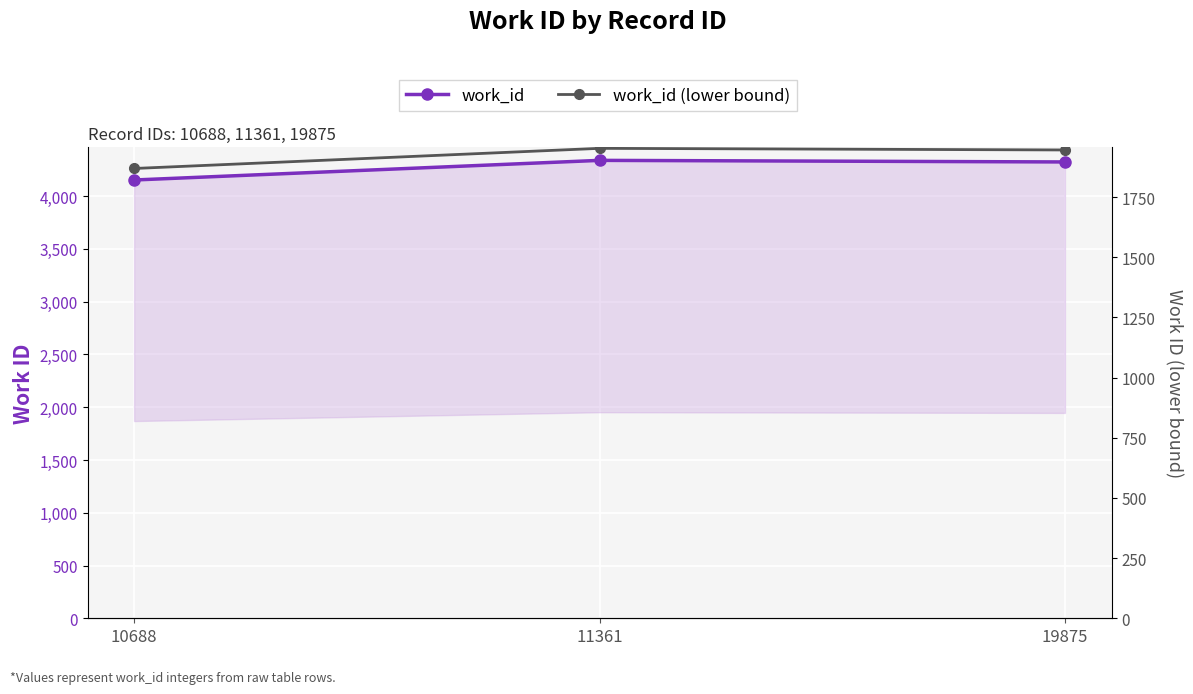

What value does the work_id series have at 19875?

4324.0